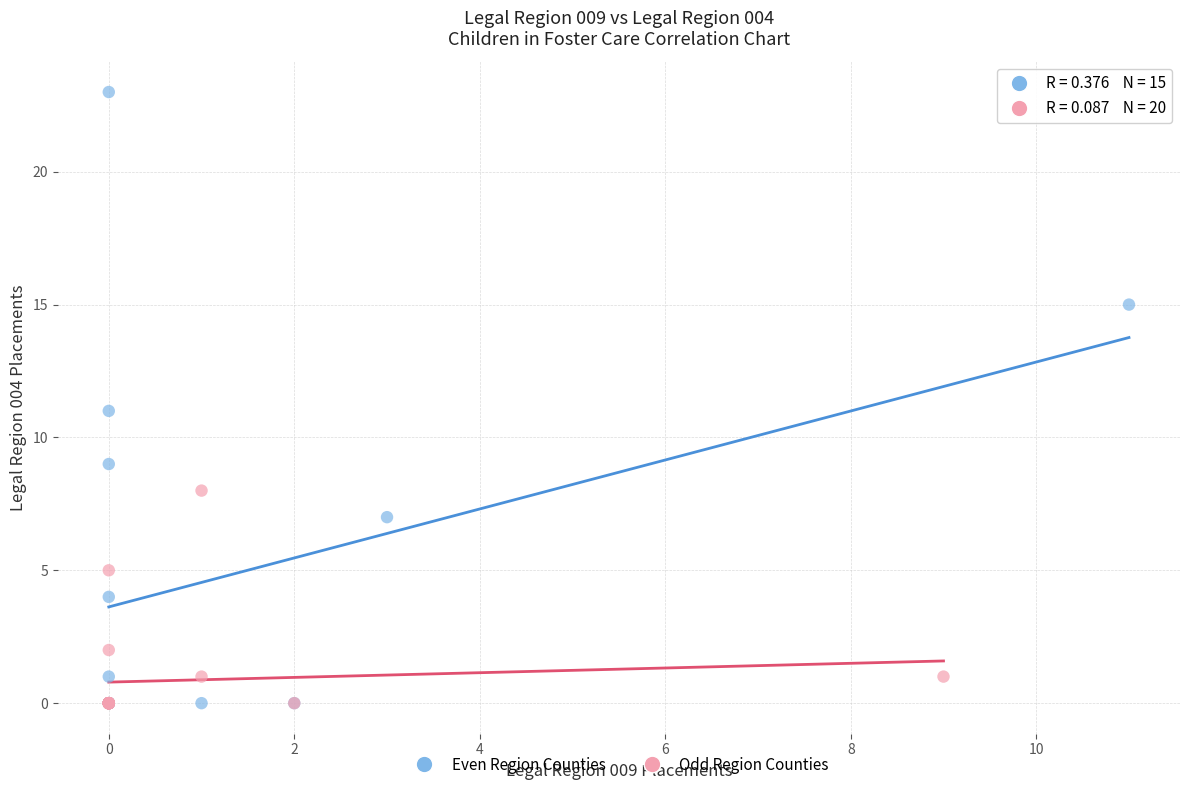

Which series has the largest Y range (max minus min)?

Even Region Counties